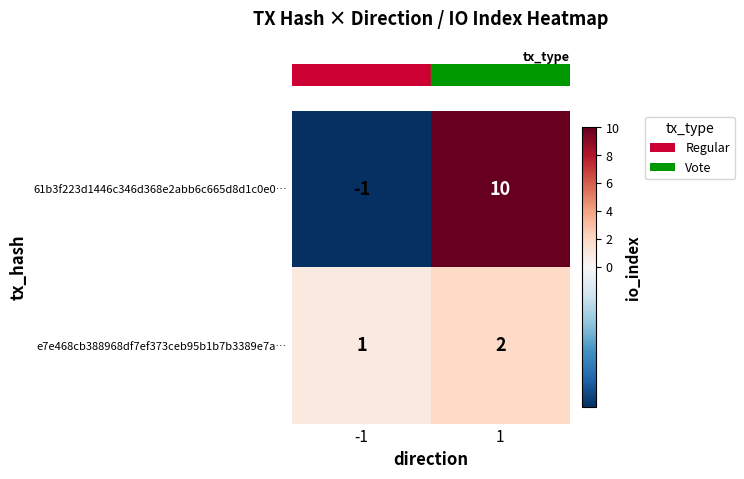

Reading left to right, extract all data points from this chart.

61b3f223d1446c346d368e2abb6c665d8d1c0e0…: -1	10
e7e468cb388968df7ef373ceb95b1b7b3389e7a…: 1	2